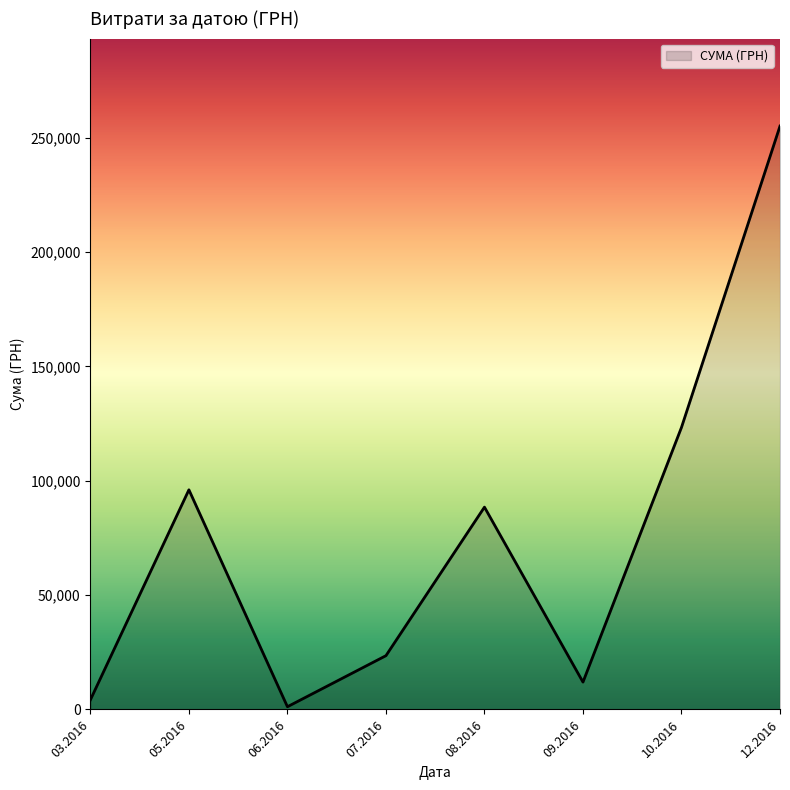

The value at 08.2016 is 88486.5. True or false?

True